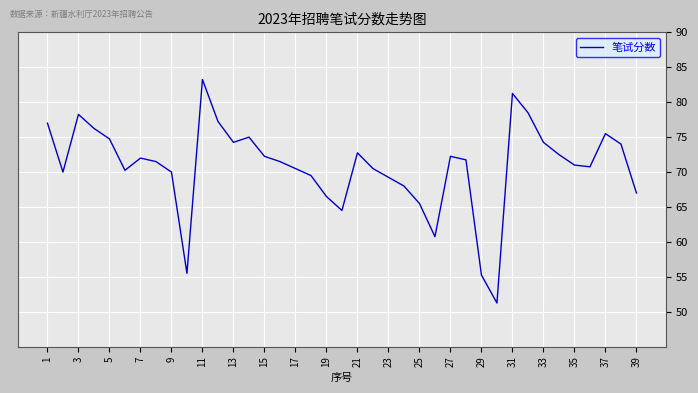

What is the difference between the maximum and minimum values?

32.0